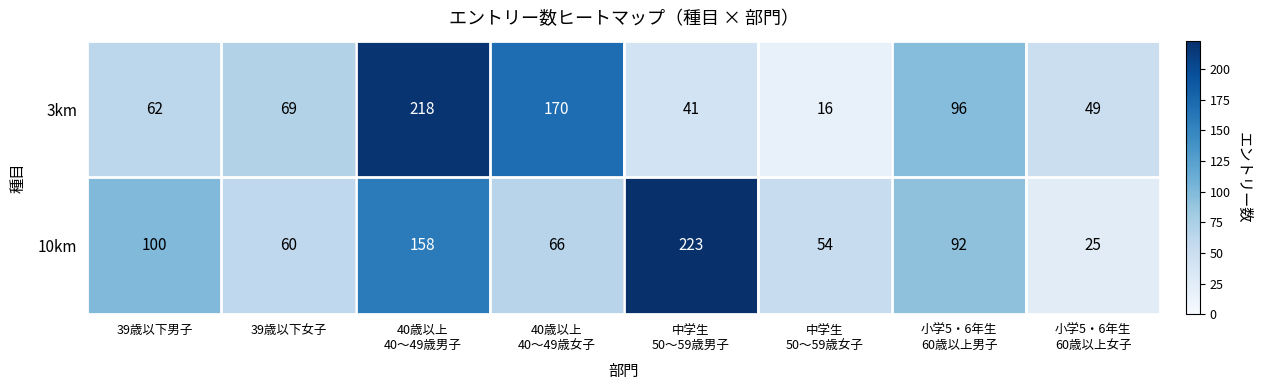

List the series in order of their peak value, highest first.

10km, 3km